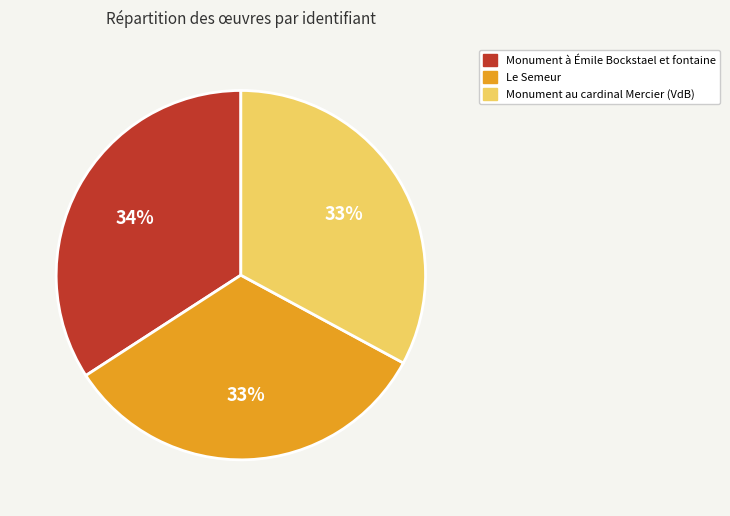

Is the sum of Le Semeur and Monument à Émile Bockstael et fontaine greater than half?

Yes